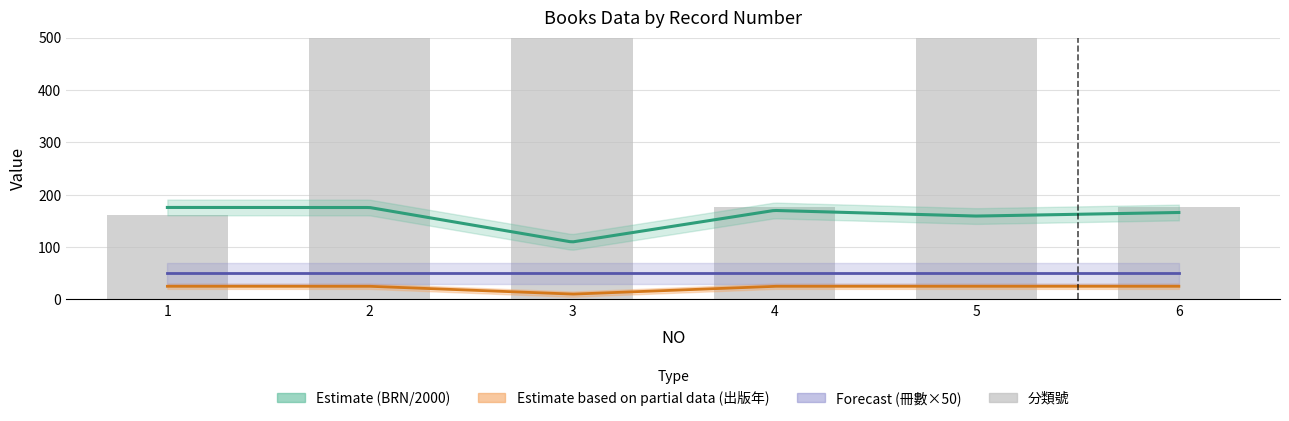

What is the approximate value at 3?

563.5